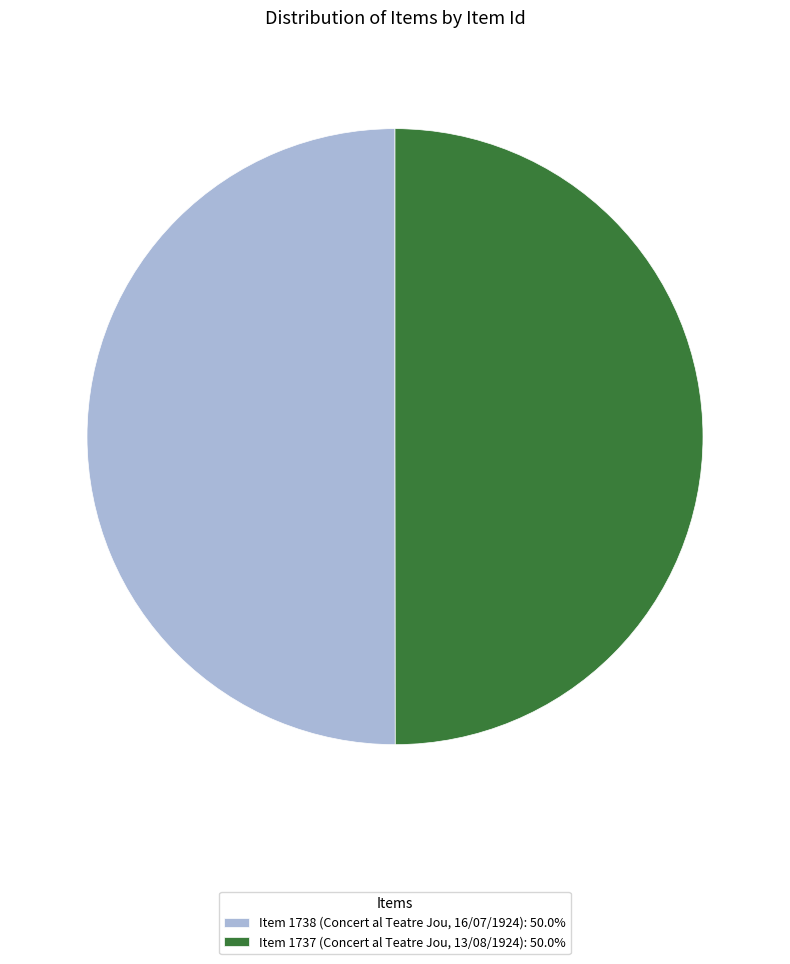

Is the sum of Item 1737 (Concert al Teatre Jou, 13/08/1924): 50.0% and Item 1738 (Concert al Teatre Jou, 16/07/1924): 50.0% greater than half?

Yes